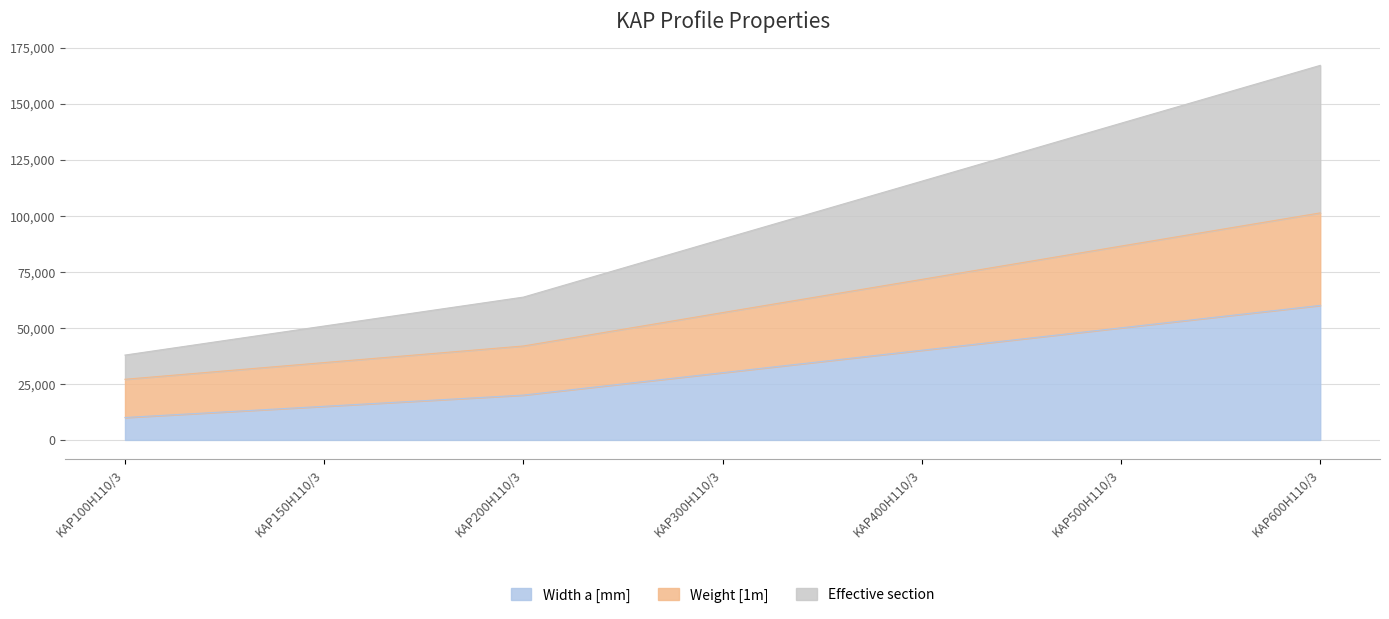

Does the chart have visible grid lines?

Yes